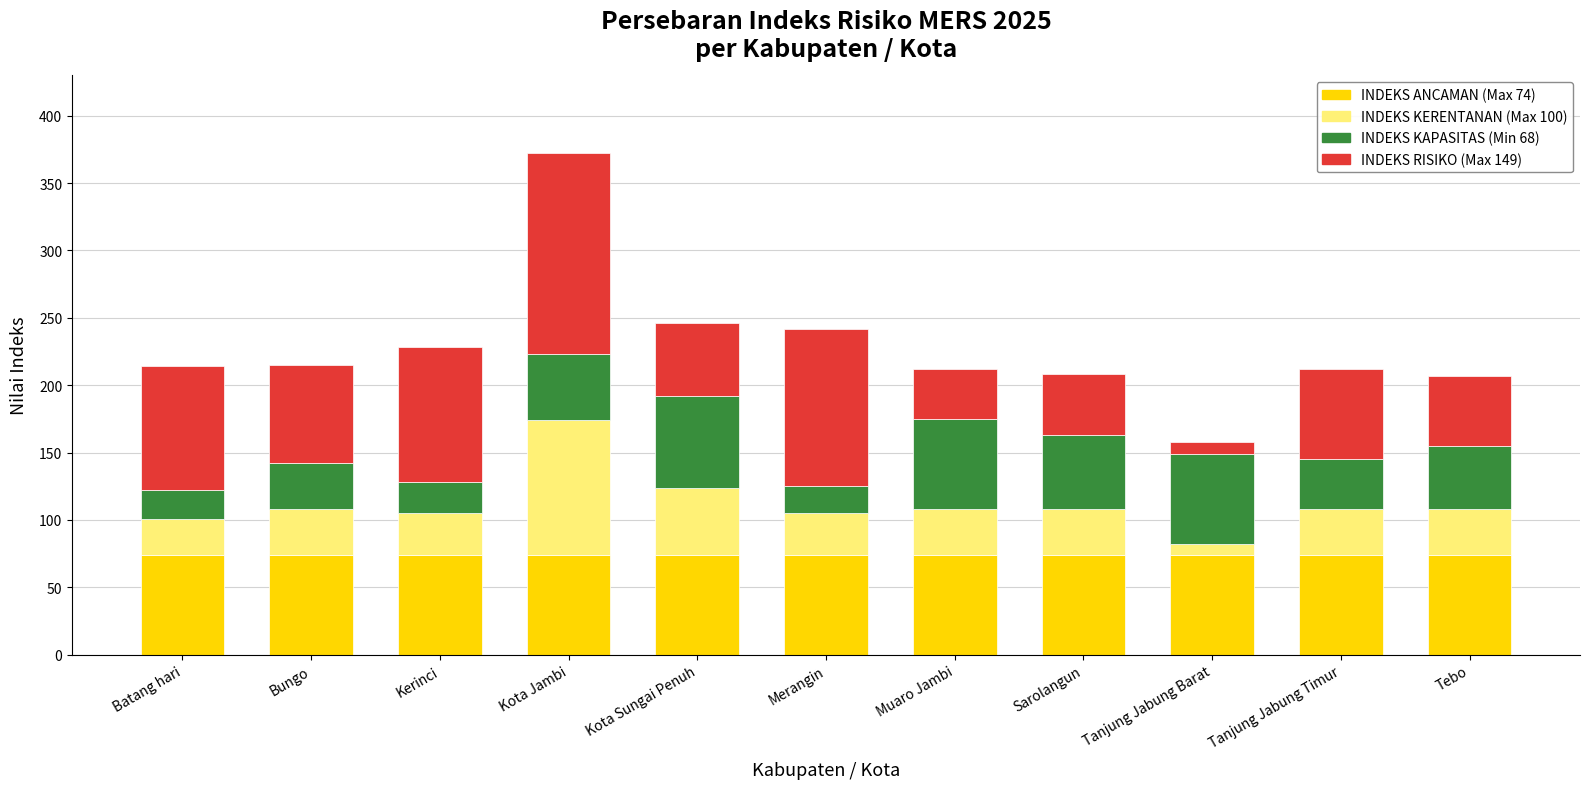

What is the total value across all series at Tanjung Jabung Timur?

212